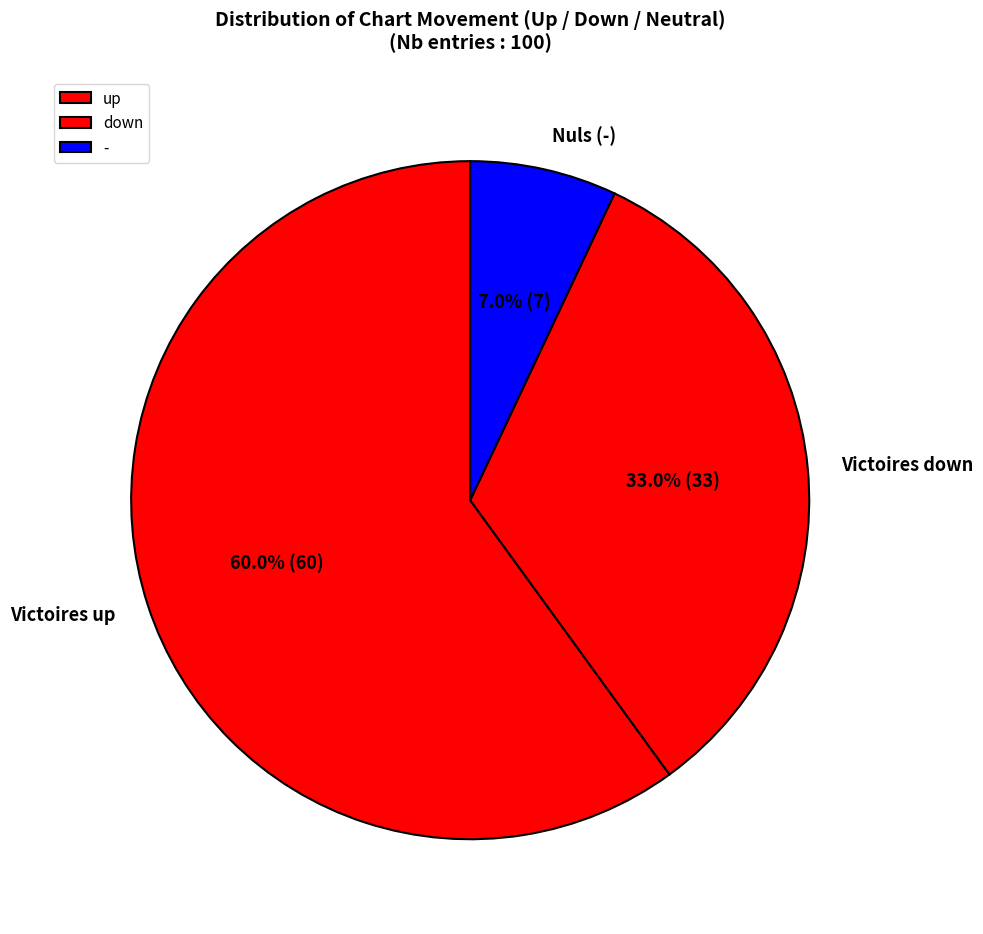

How many slices are in this pie chart?

3